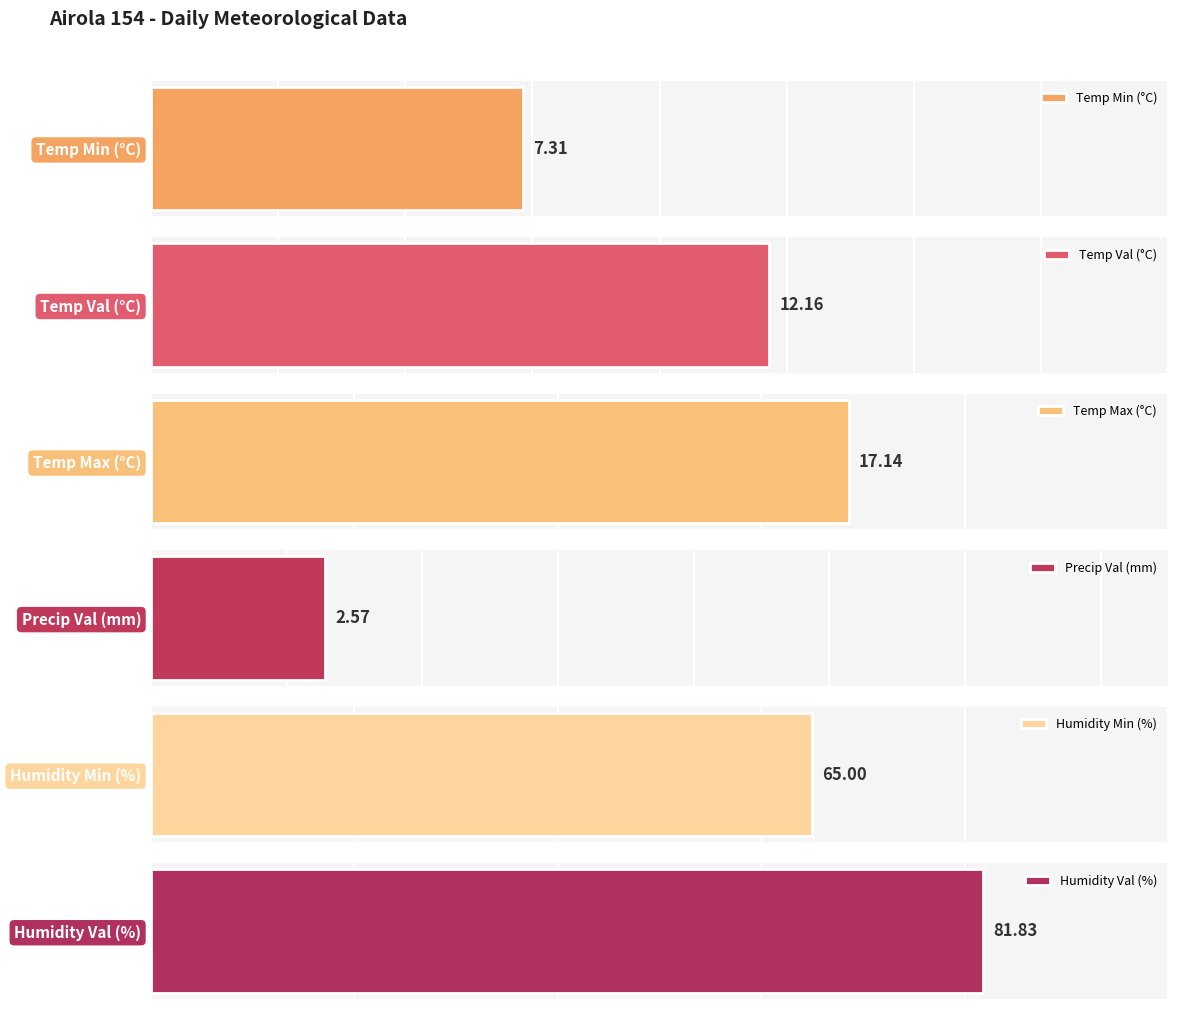

Which series has the largest range (max minus min)?

Humidity Min (%)